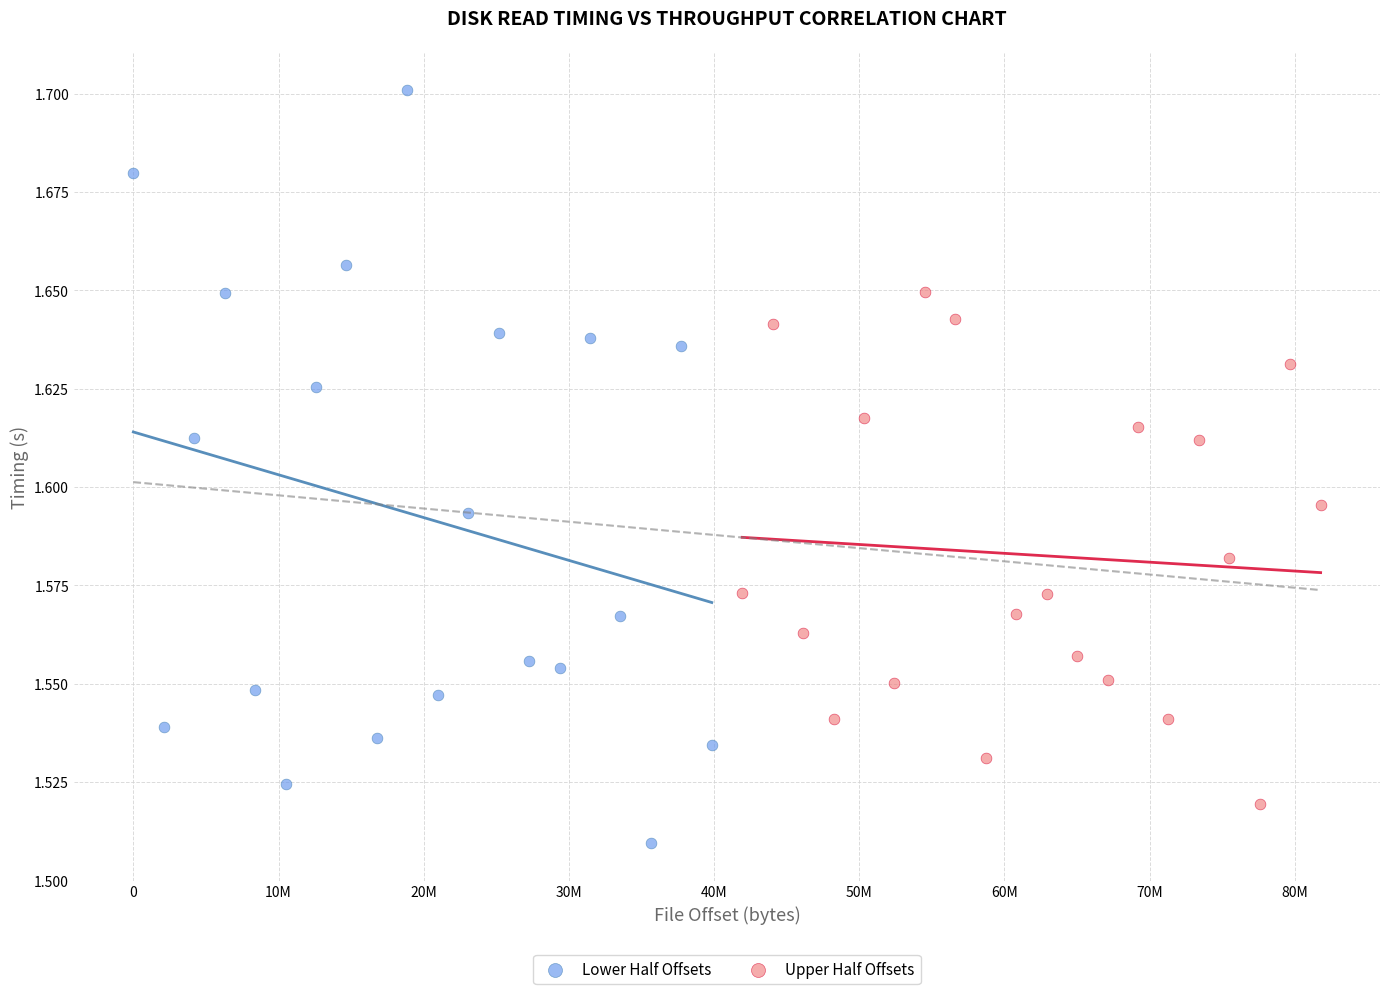

Which series contains the lowest Y value?

Lower Half Offsets